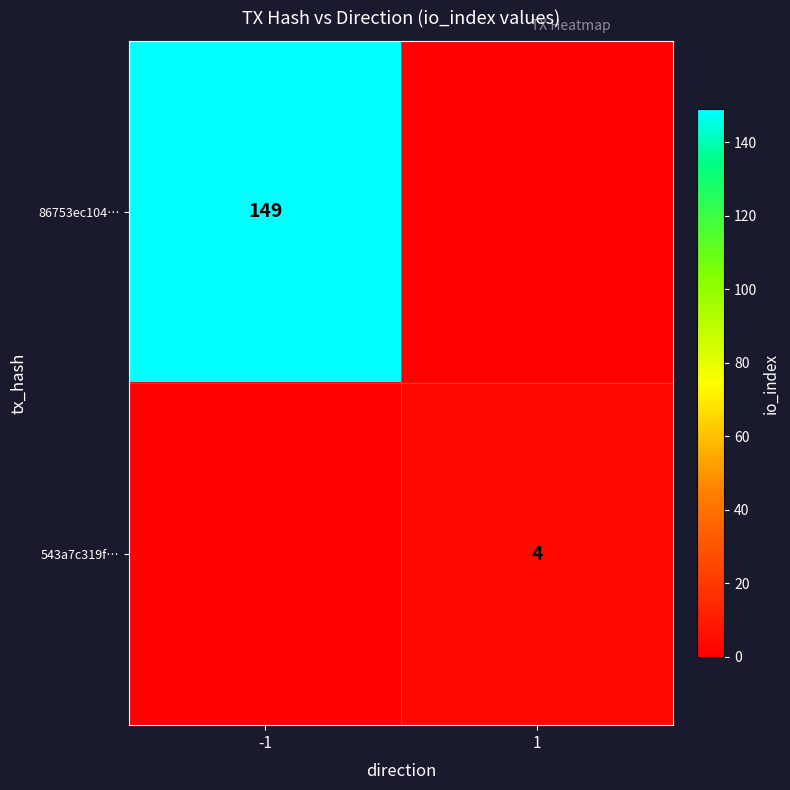

The value of 543a7c319f… at 1 is 6. True or false?

False